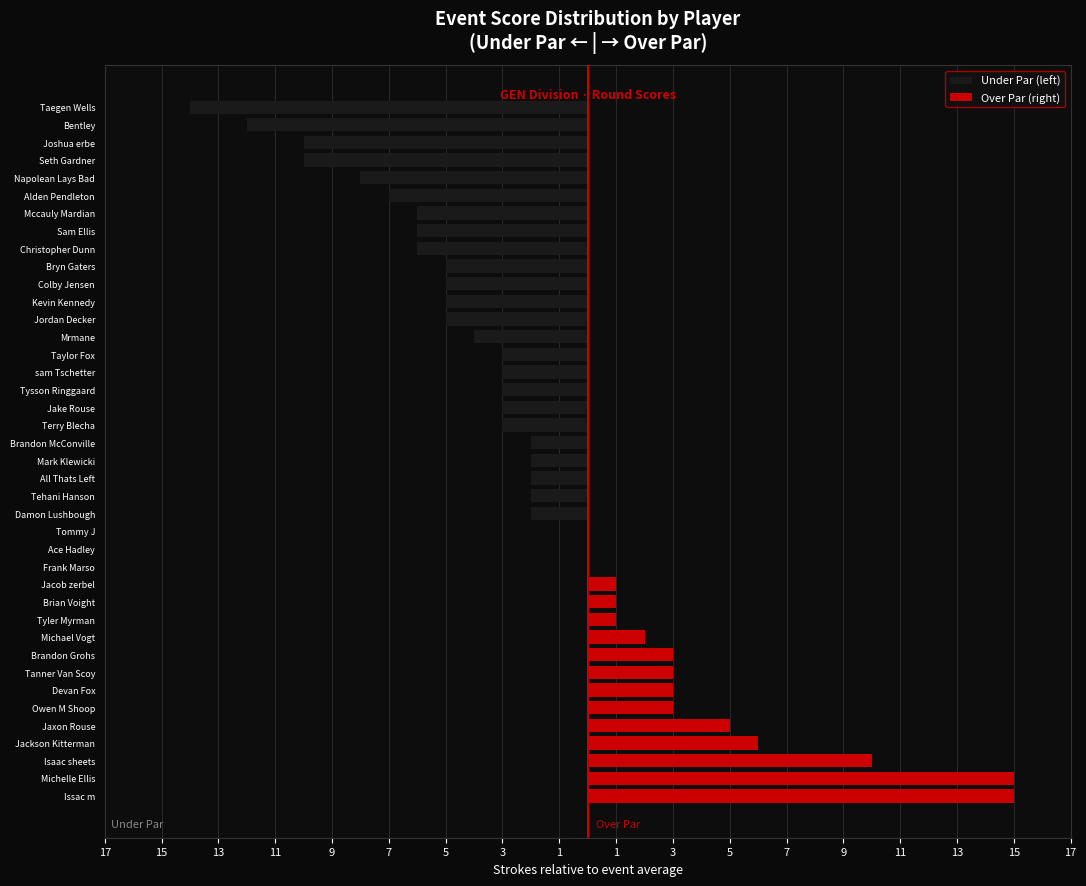

The value of Over Par (right) at Taegen Wells is -6. True or false?

False